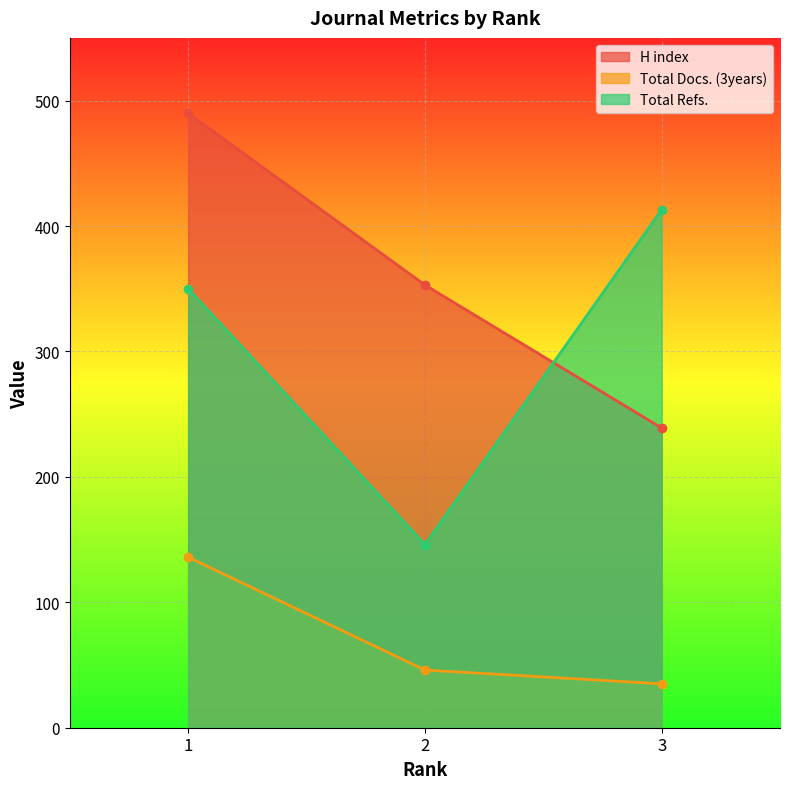

The value of Total Refs. at 2 is 146. True or false?

True